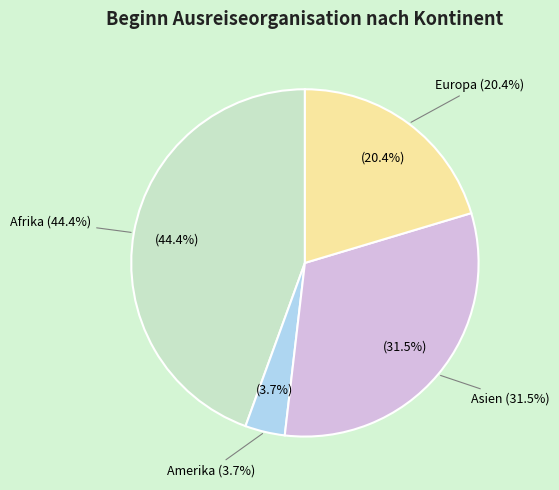

Does Amerika account for over 50% of the chart?

No